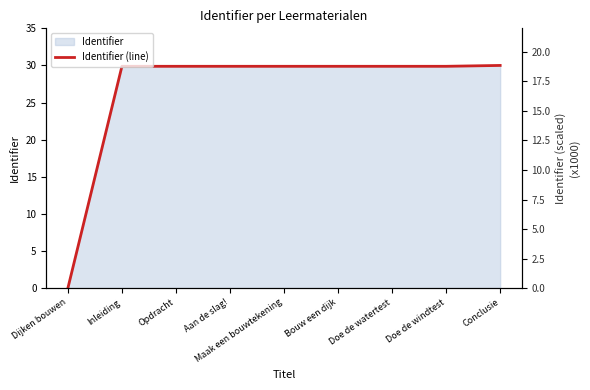

Reading left to right, what are all the values shown in this chart?

0.0	29.9	29.9	29.9	29.9	29.9	29.9	29.9	30.0